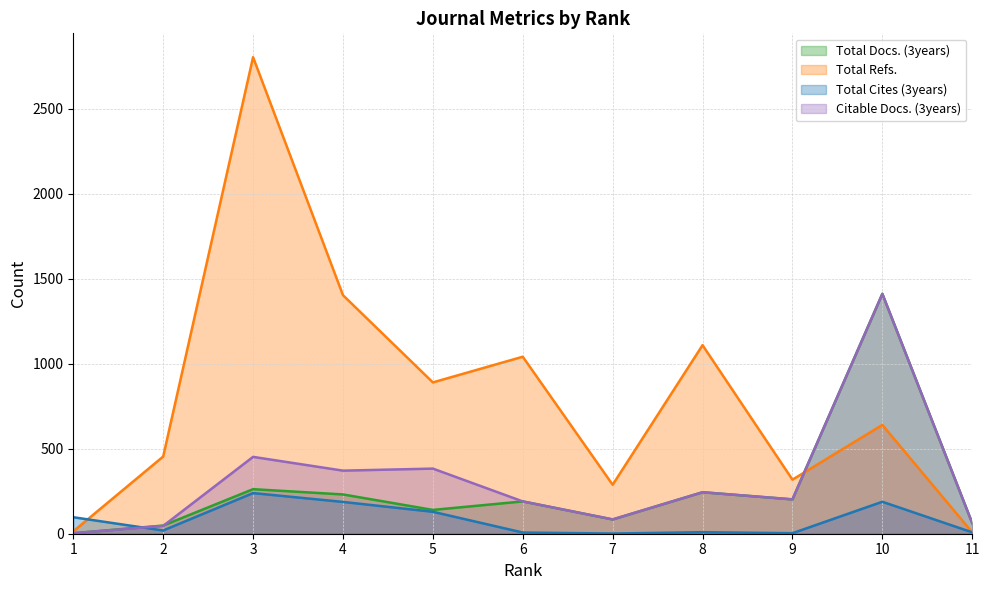

How many lines are shown in the chart?

4